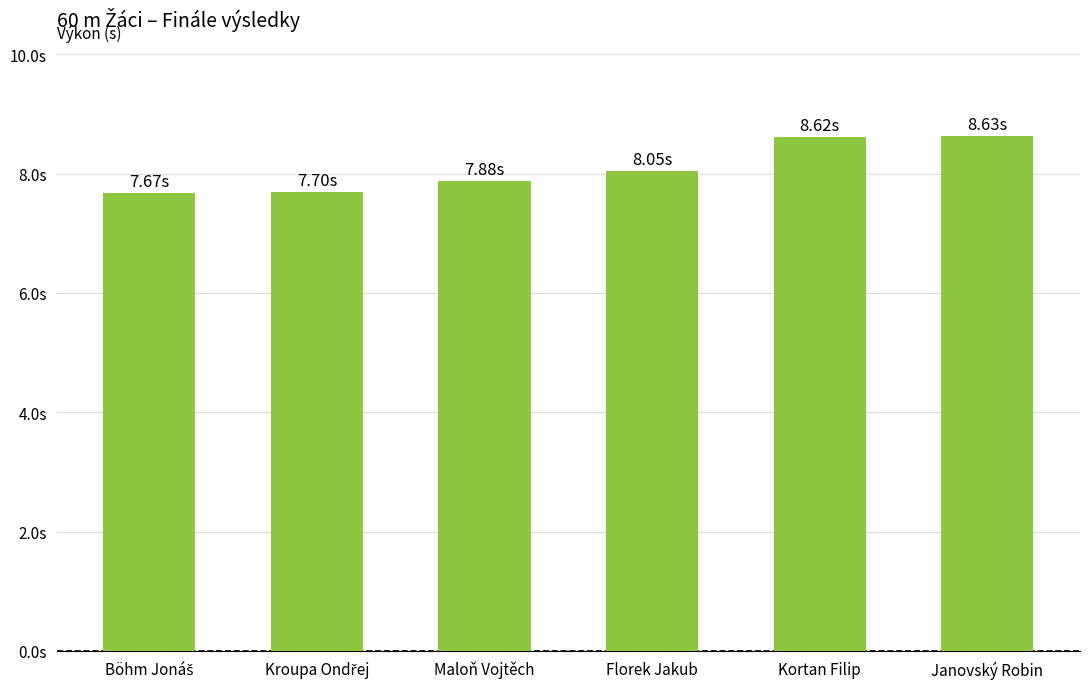

What is the difference between the second highest and second lowest values?

0.9